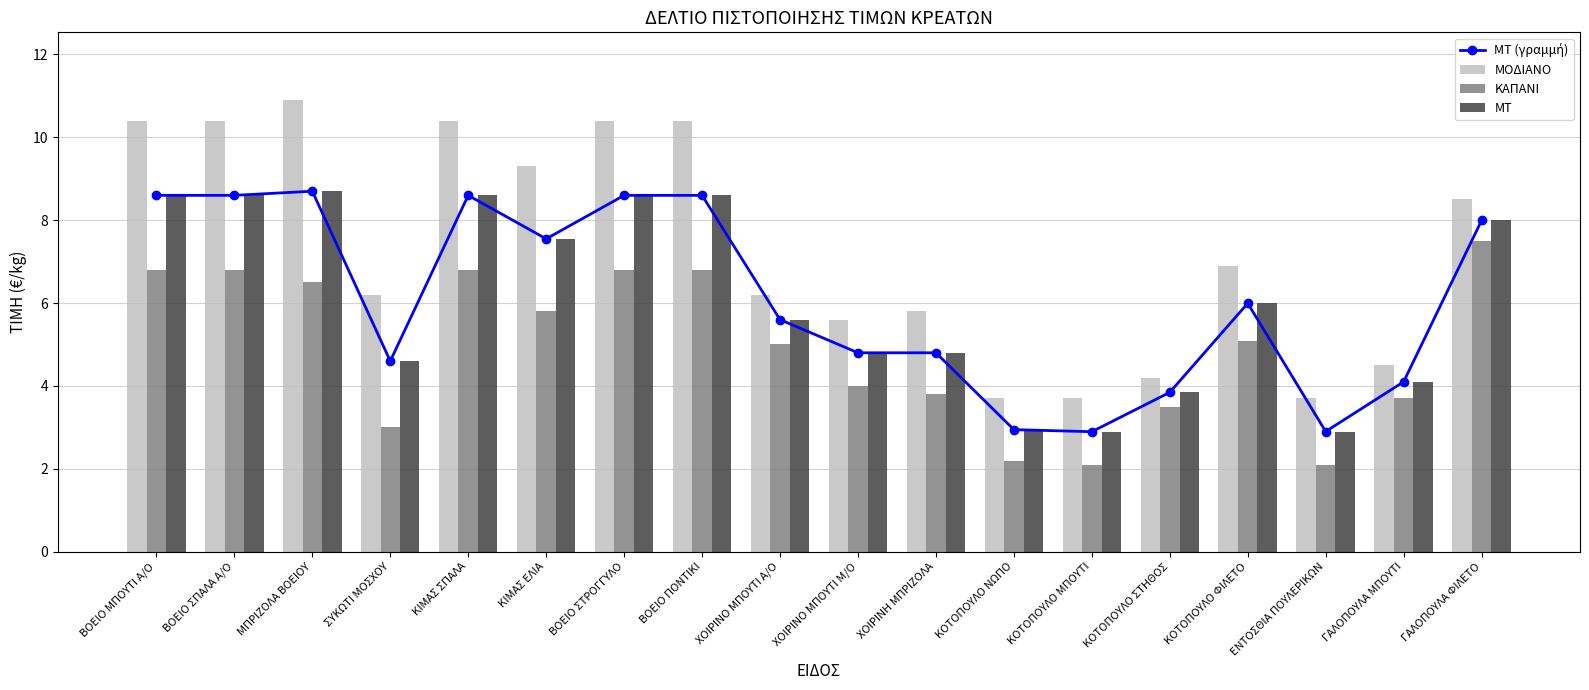

What are all the series names shown in the legend?

ΜΤ (γραμμή), ΜΟΔΙΑΝΟ, ΚΑΠΑΝΙ, ΜΤ